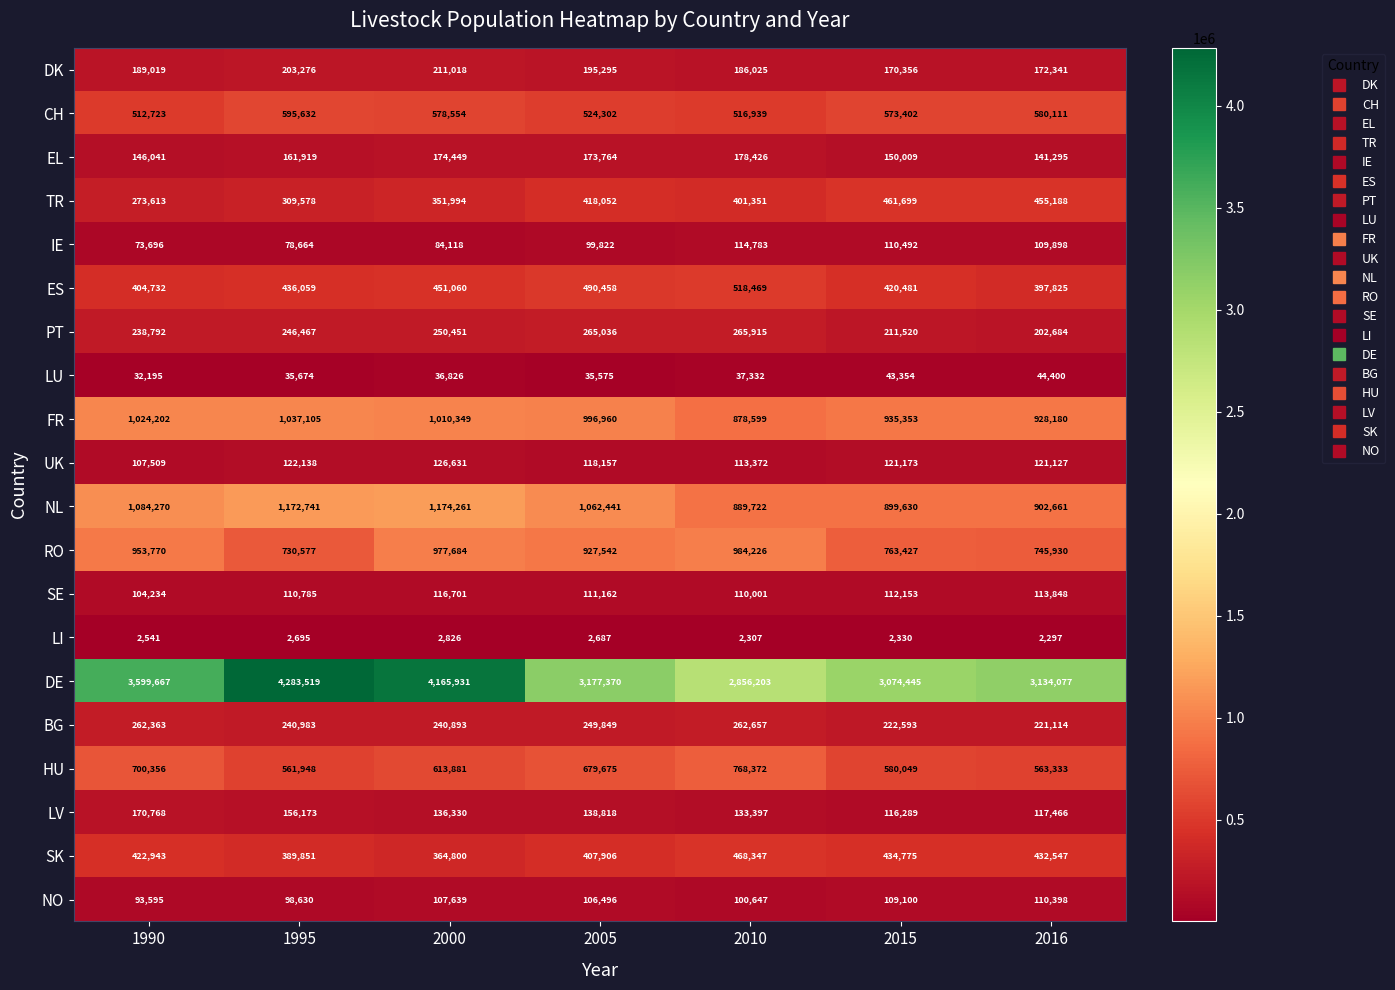

Is it true that NL equals 1875207 at 2000?

False